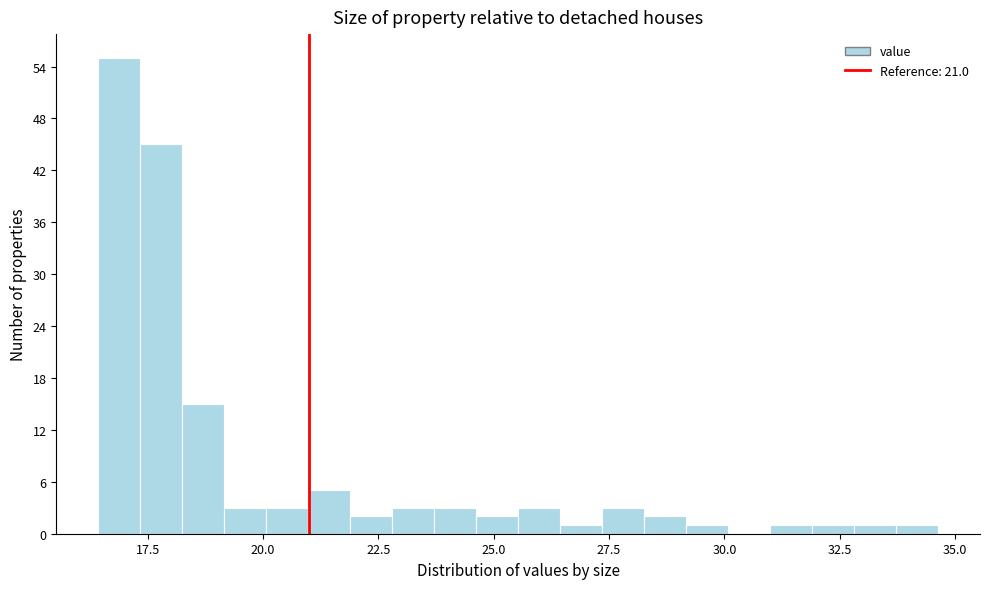

Read against the x-axis, roughly where is the centre of the tallest bar?

17.0